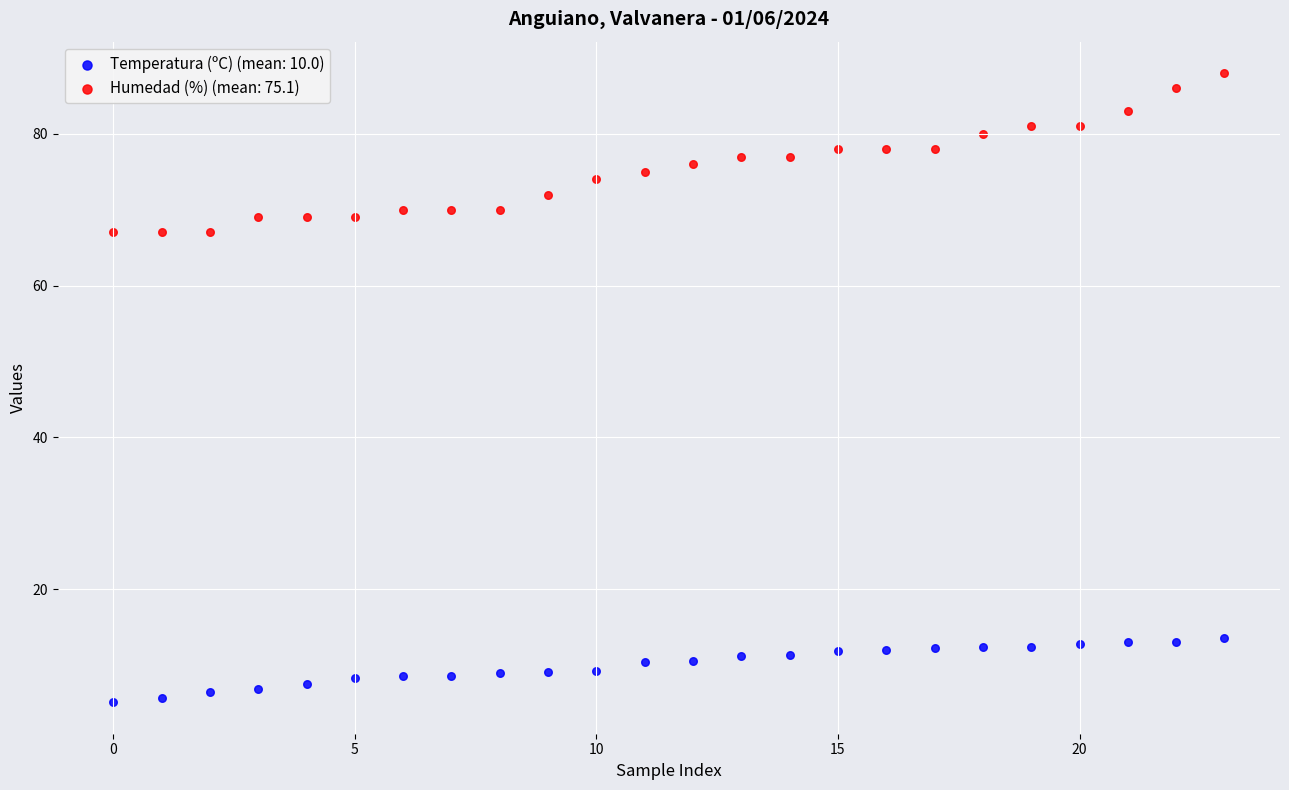

Across all data points, what is the range of Y values (max minus min)?

82.9